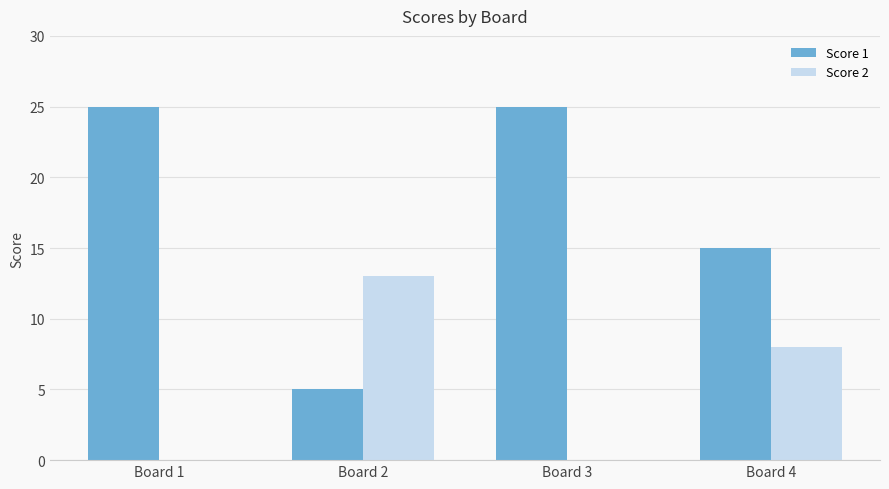

Are the bars horizontal?

No